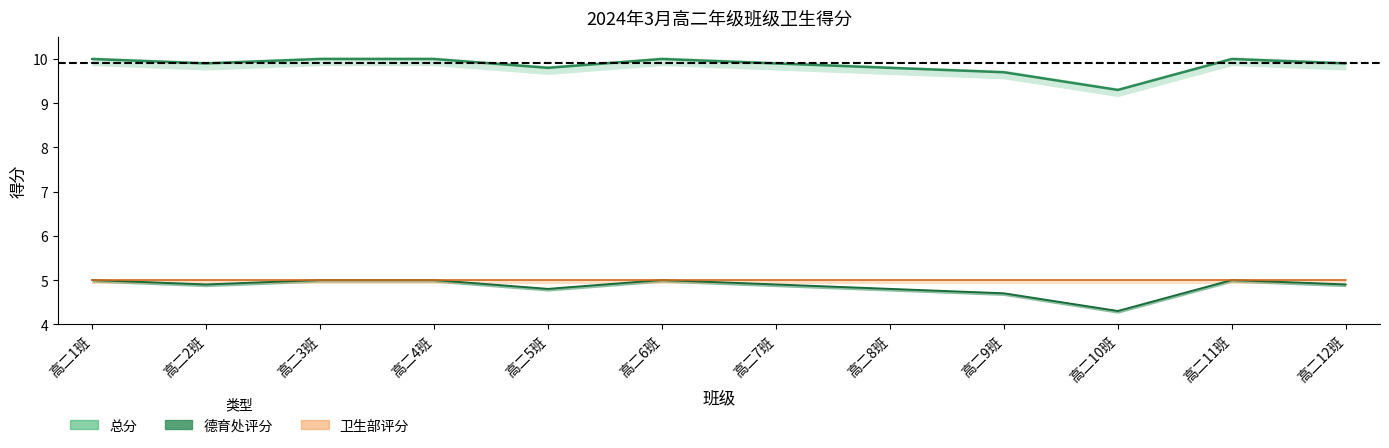

What is the spread (max minus min) of values at 高二6班?

5.0